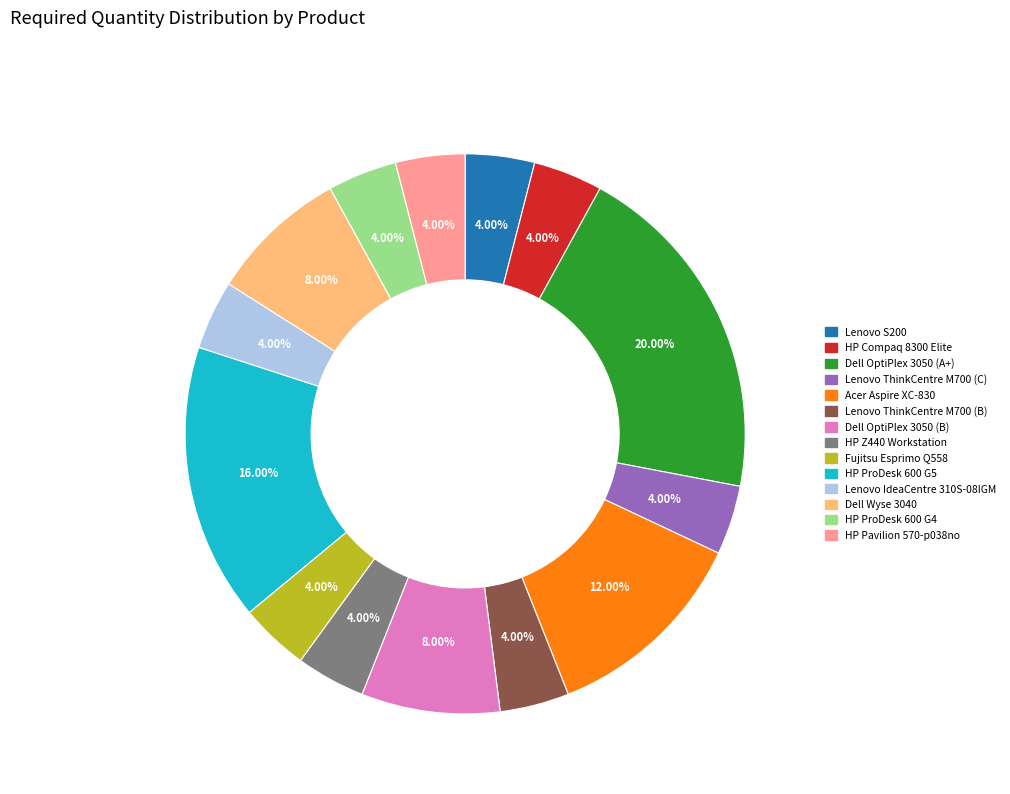

Approximately how many times larger is the value at Lenovo S200 compared to Lenovo ThinkCentre M700 (C)?

1.0